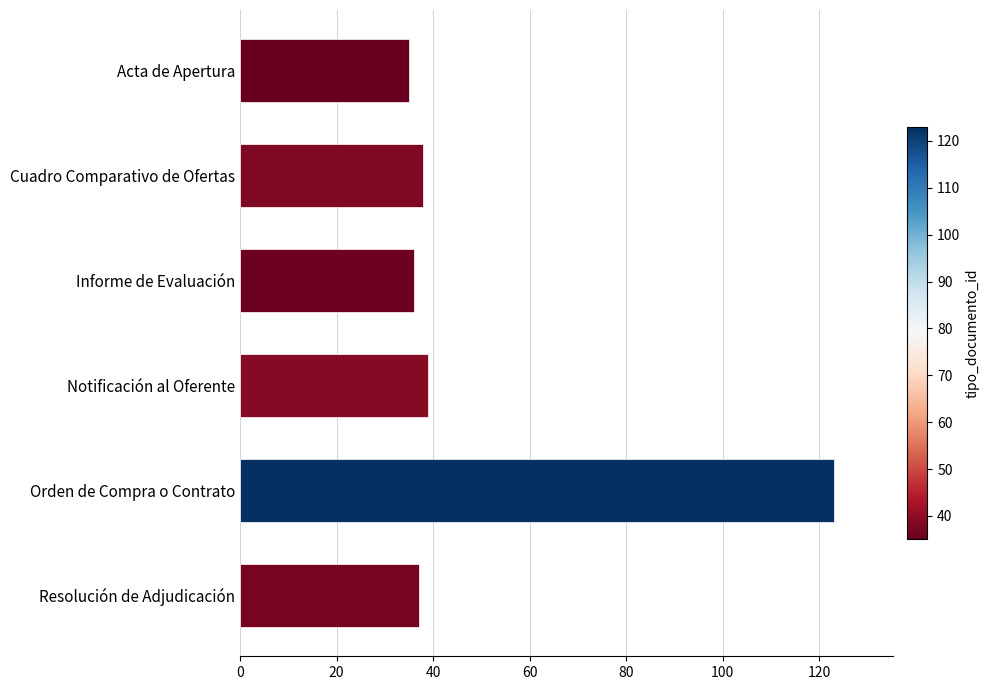

Reading top to bottom, list all the values displayed in this chart.

Acta de Apertura=35	Cuadro Comparativo de Ofertas=38	Informe de Evaluación=36	Notificación al Oferente=39	Orden de Compra o Contrato=123	Resolución de Adjudicación=37